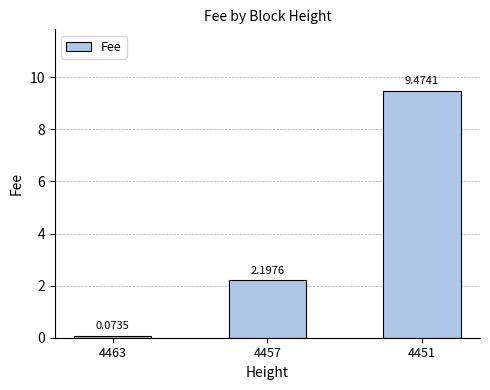

Where is the data nearest to the value 4?

4457